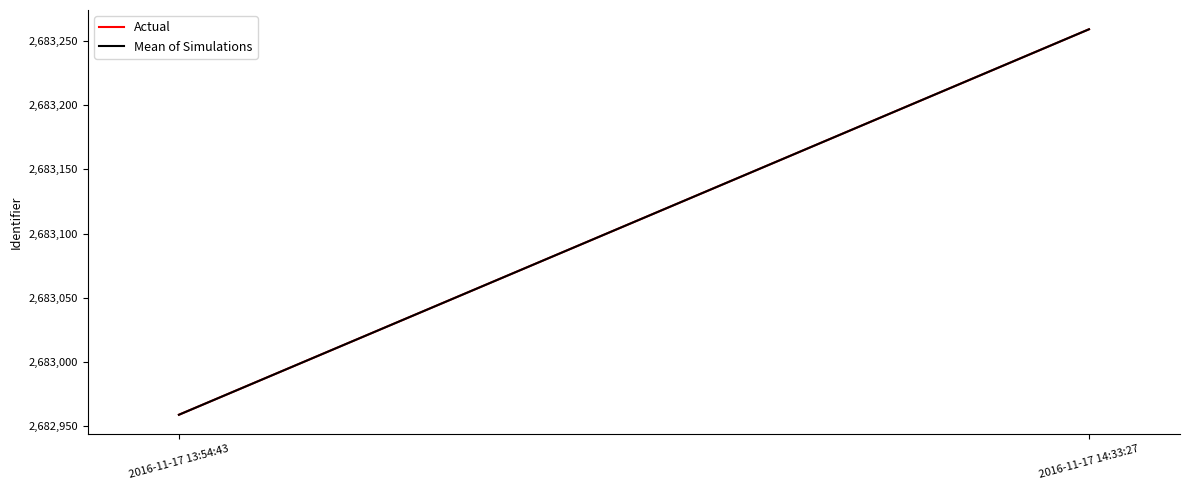

What is the sum of the Mean of Simulations values at 2016-11-17 14:33:27 and 2016-11-17 13:54:43?

5366218